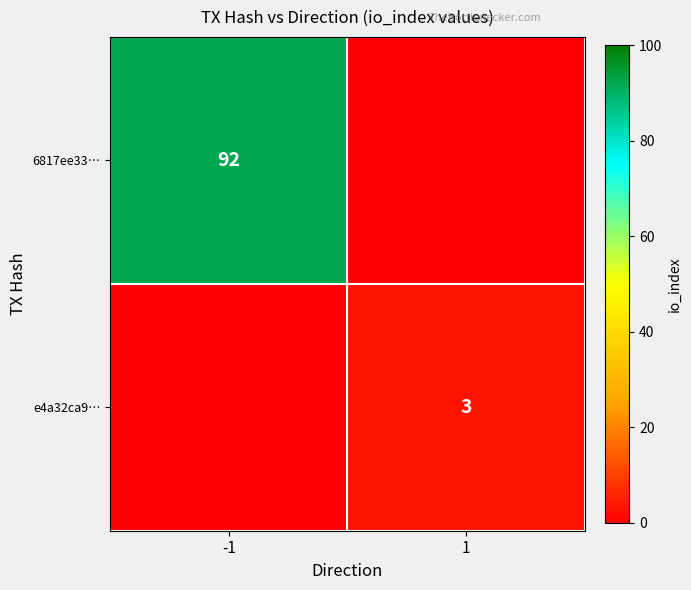

The value of e4a32ca9… at 1 is 3. True or false?

True